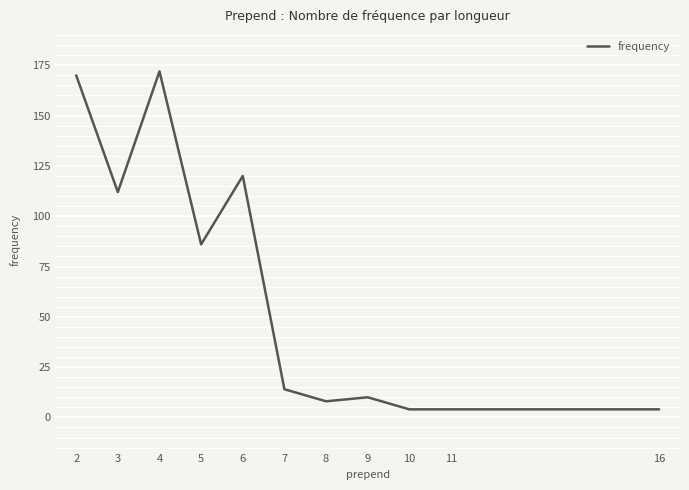

The chart shows a value of 14 at 7. True or false?

True